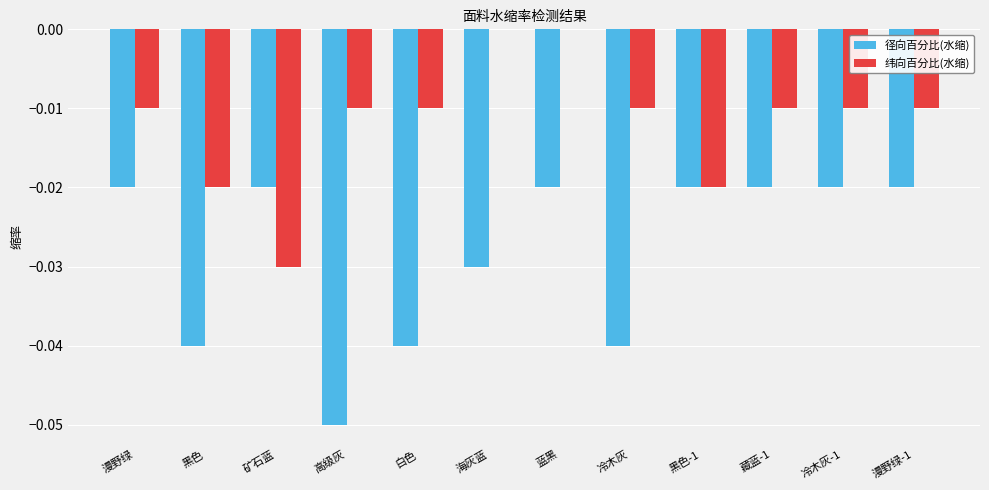

The value of 径向百分比(水缩) at 漫野绿 is -0.0. True or false?

True